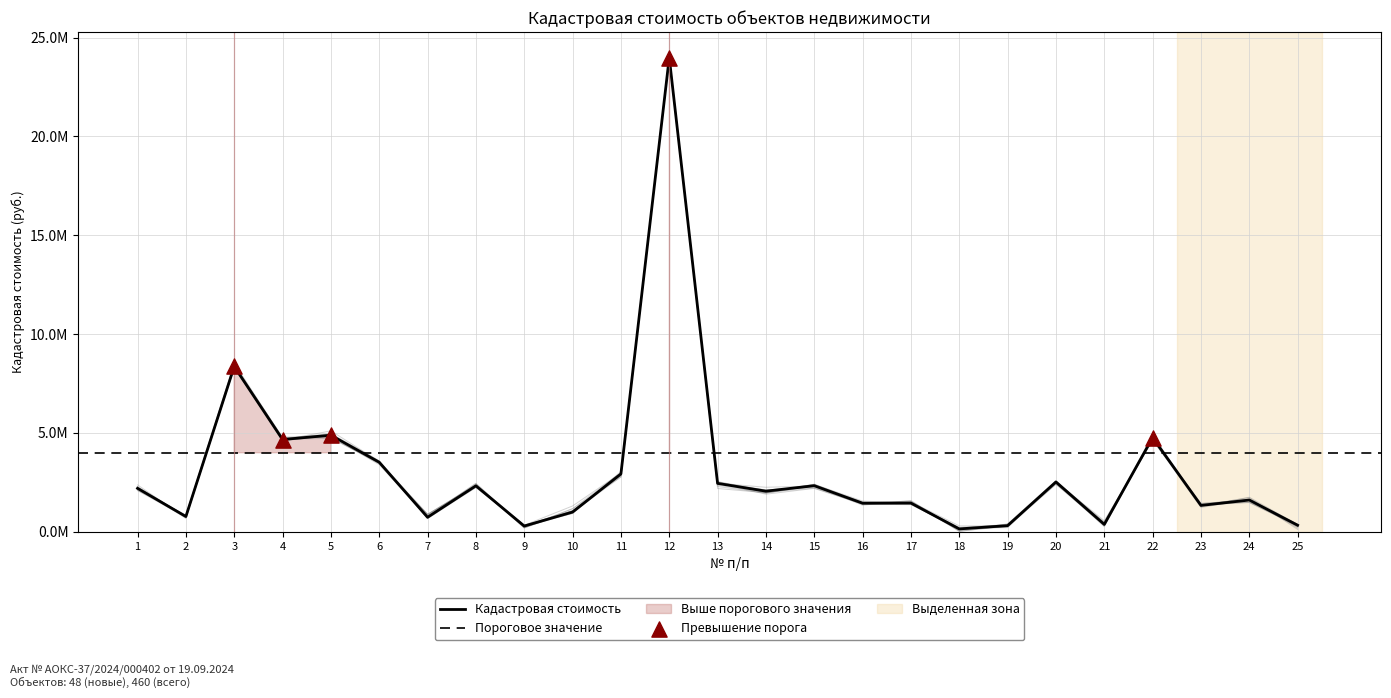

Approximately how many times larger is the value at 5 compared to 18?

33.1